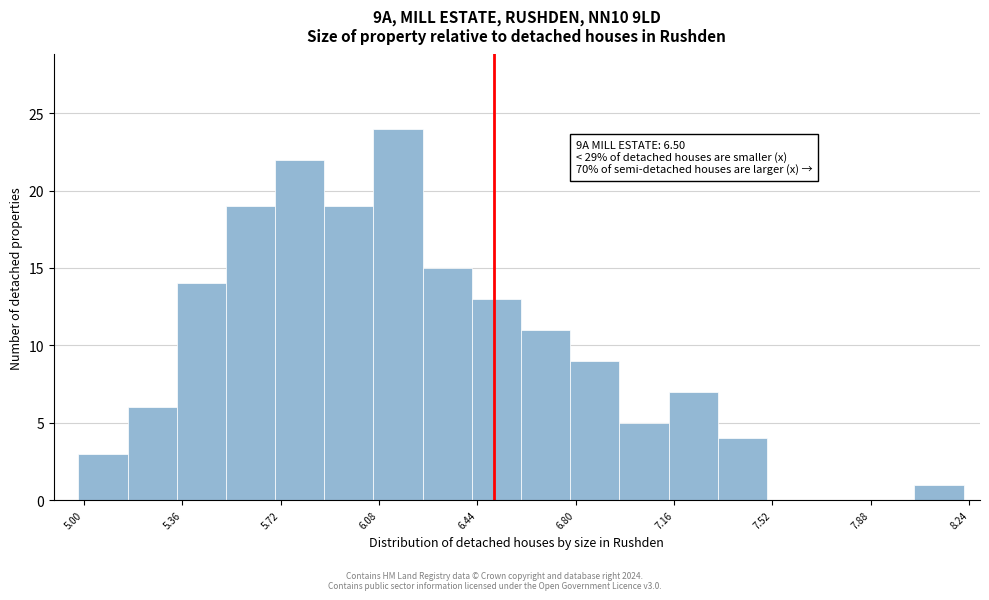

Around what value on the x-axis is the tallest bar? Give the approximate position of its centre, as read against the axis.

6.15